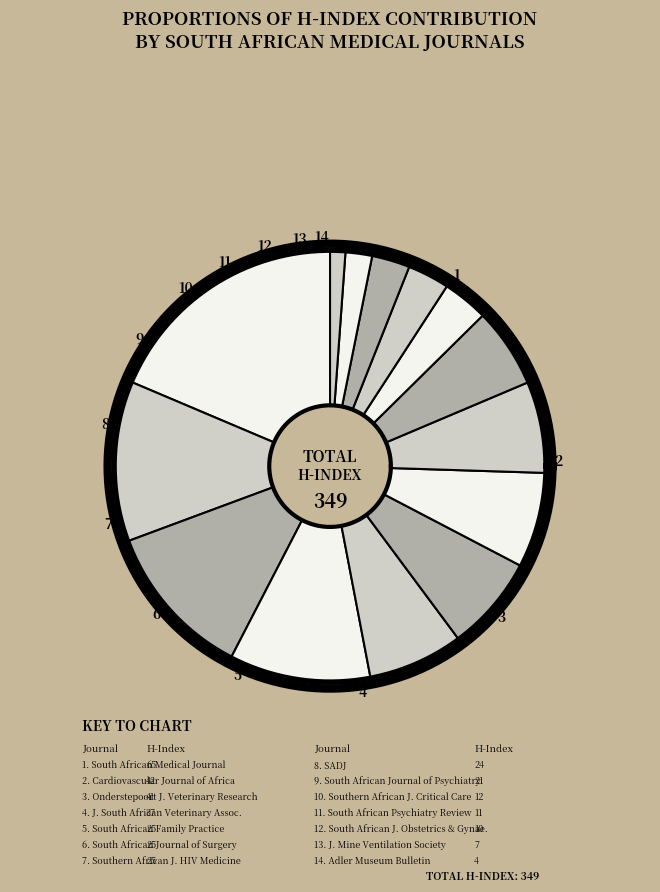

Is it true that Journal of the Mine Ventilation Society is 1% of the pie?

False